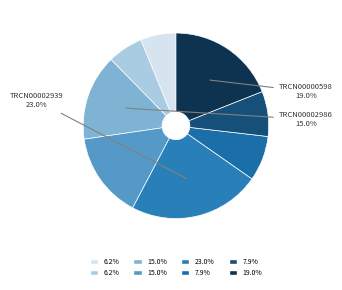

Count the number of slices in the pie.

8